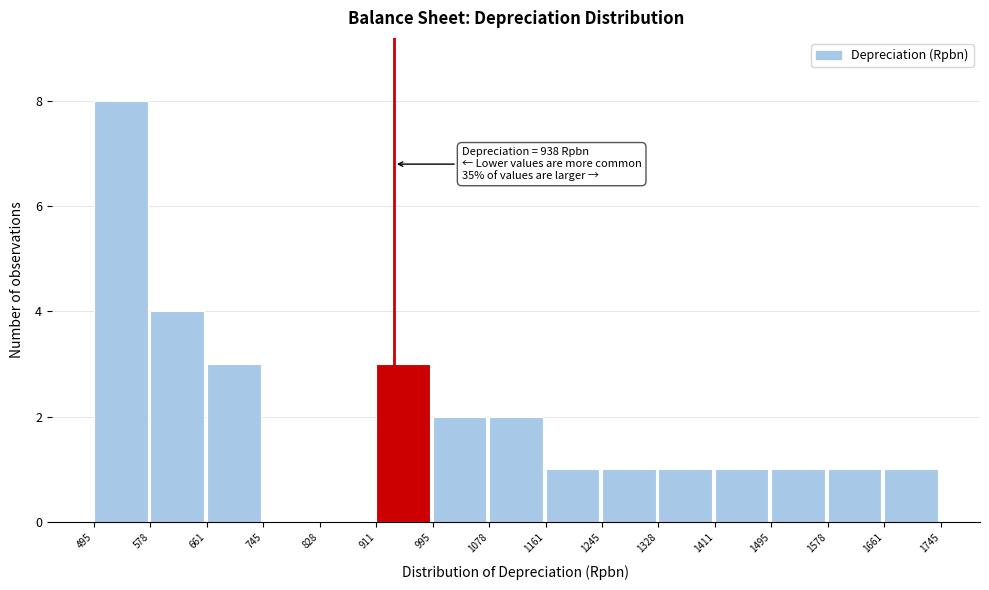

Over which range of the x-axis is the bar tallest?

495 to 578